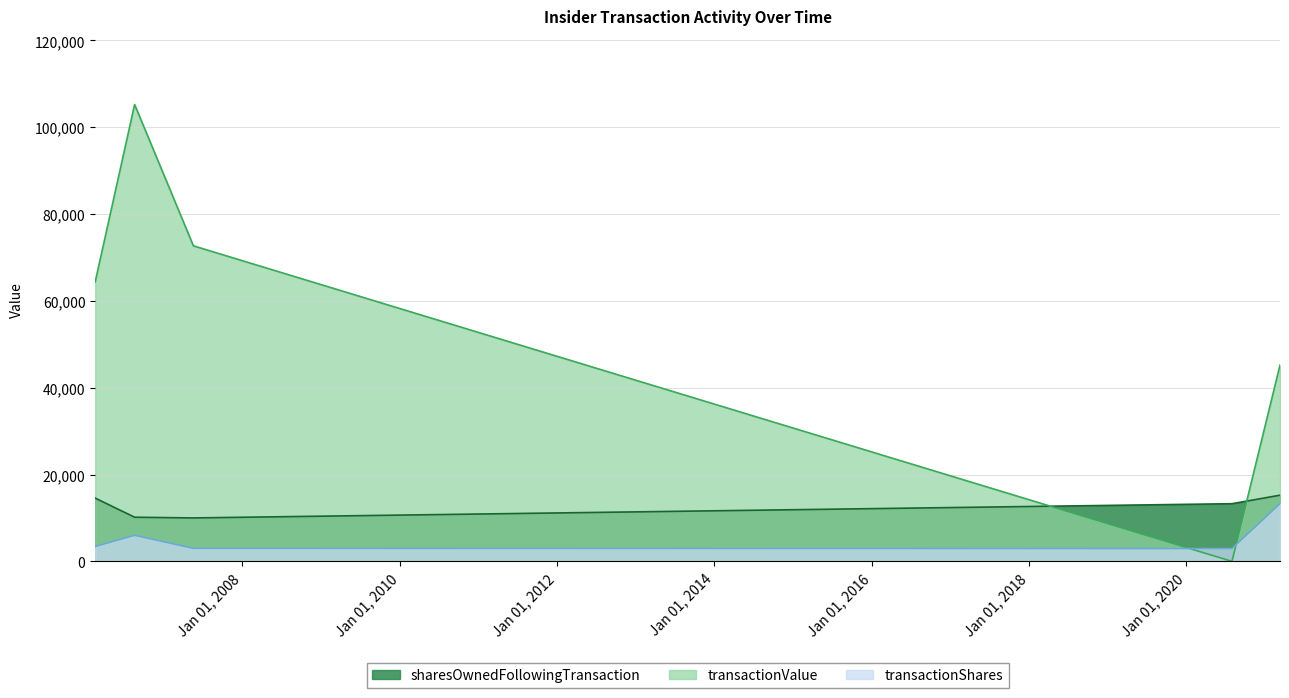

Reading left to right, transcribe all the data shown in this chart.

transactionShares: 3430	6000	3000	2941	13284
transactionValue: 64398	105240	72690	0	45205
sharesOwnedFollowingTransaction: 14570	10173	10009	13284	15243